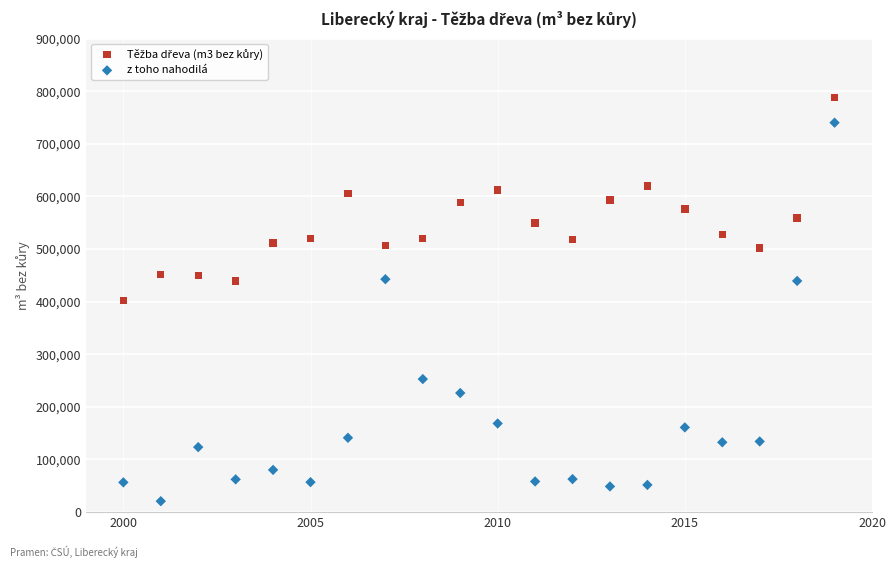

What is the X range (max minus min) for the scatter plot?

19.0